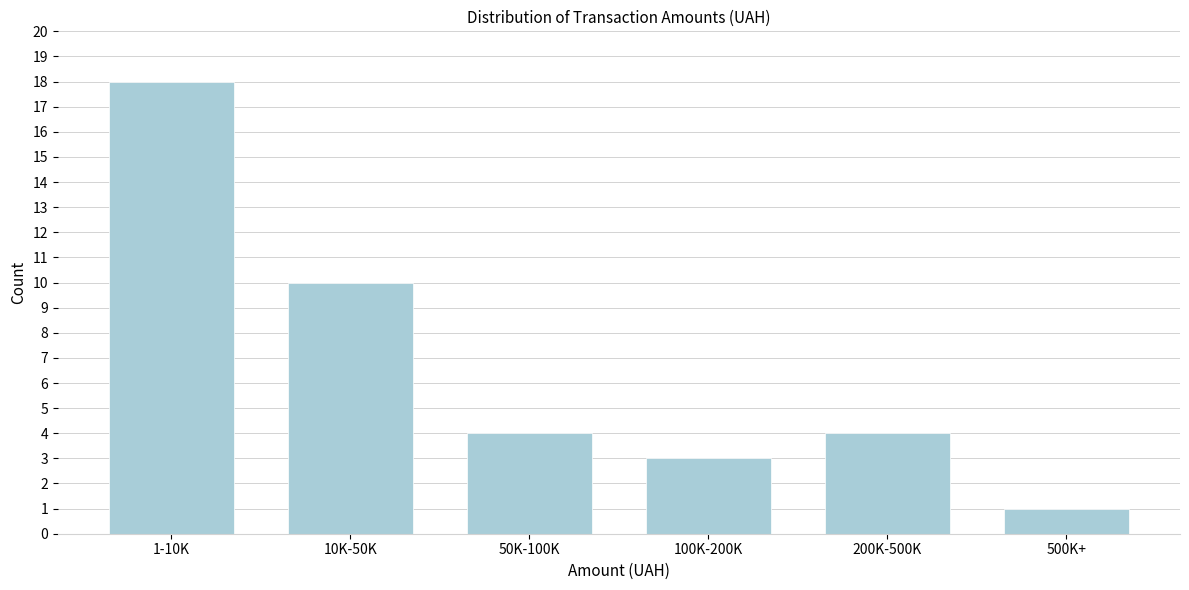

Reading right to left, extract all data points from this chart.

1	4	3	4	10	18